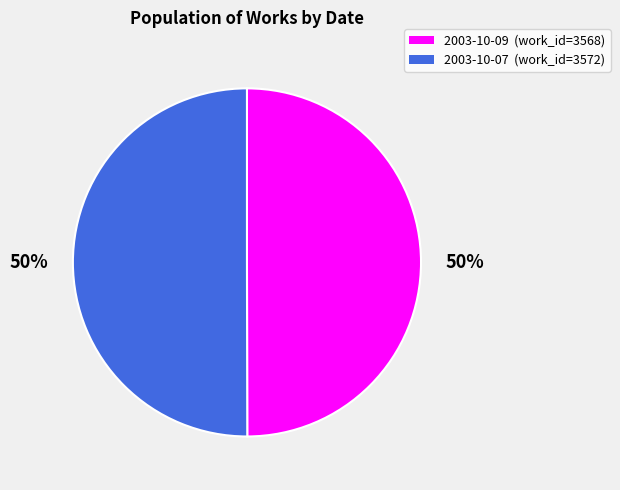

What is the ratio of the value at 2003-10-09 to the value at 2003-10-07?

1.0